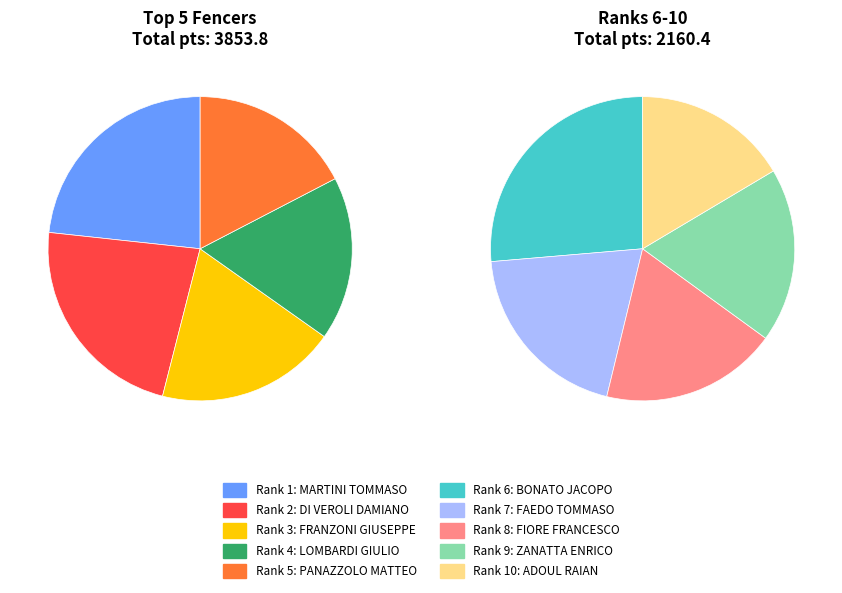

Between BONATO JACOPO and FRANZONI GIUSEPPE, which is larger?

FRANZONI GIUSEPPE